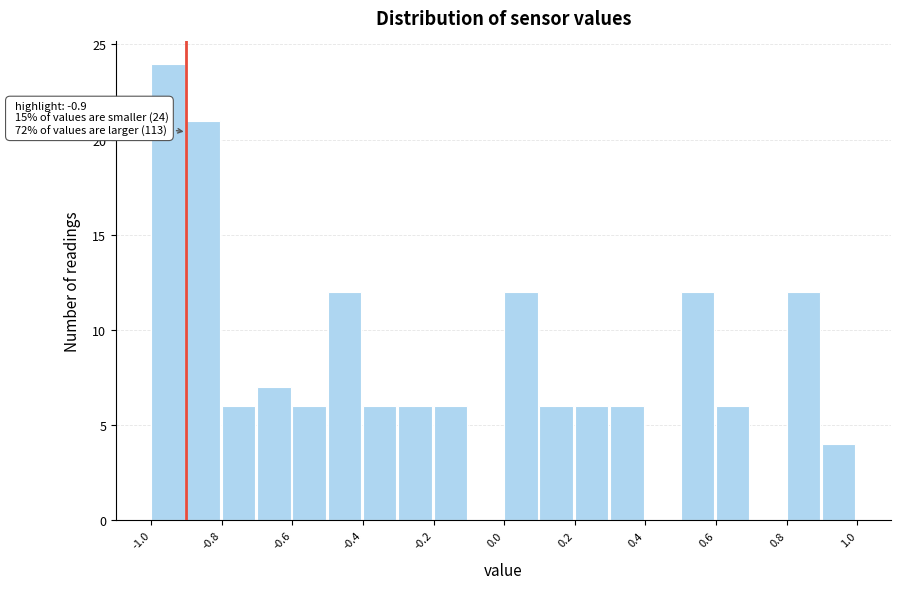

Which range on the x-axis has the tallest bar?

-1.0 to -0.9